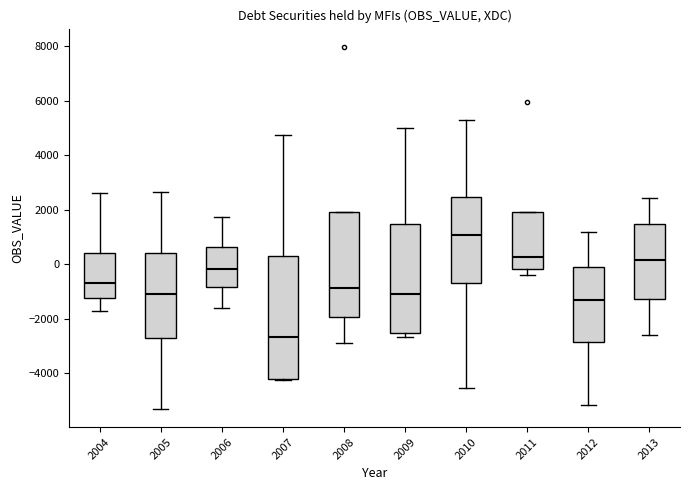

Which box's median line is the highest?

2010